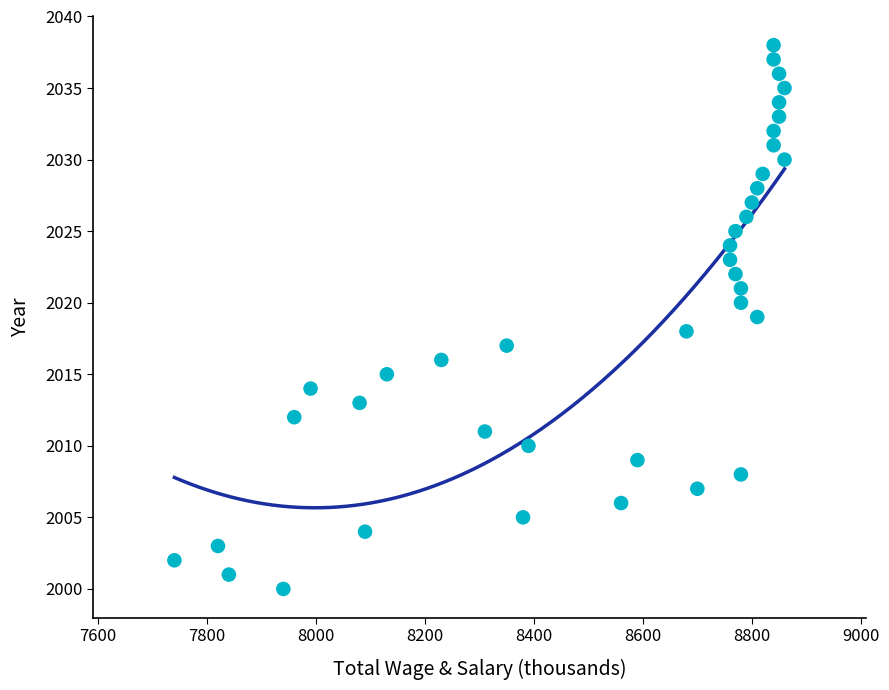

What is the range of Y values (max minus min)?

38